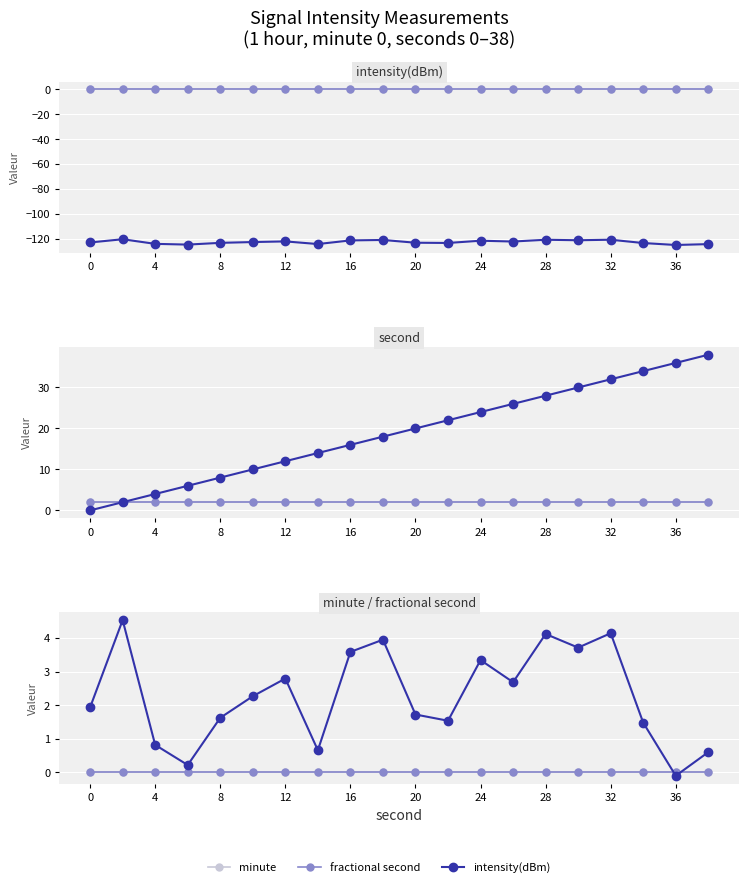

Which series has the widest spread of values?

second